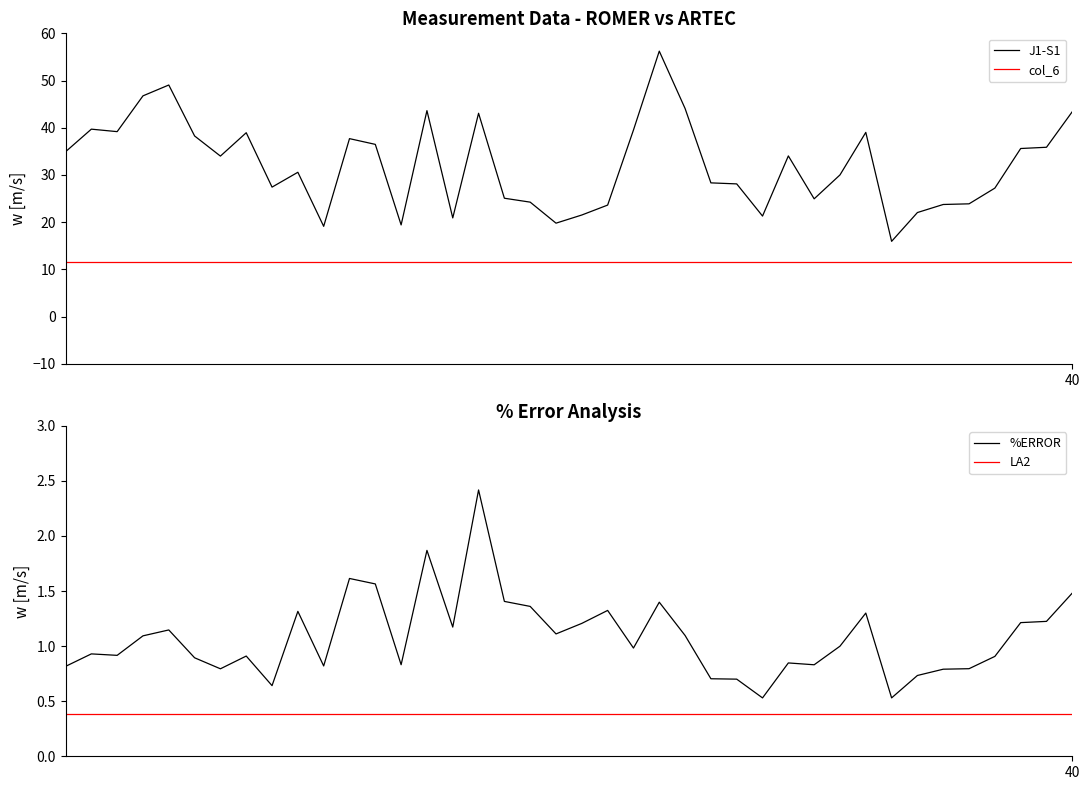

Which series has the largest total across all categories?

J1-S1